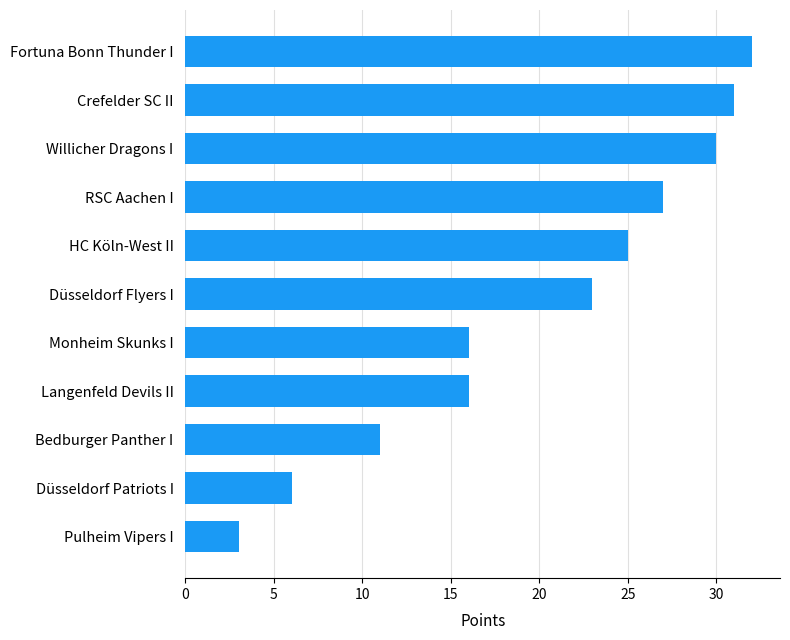

What is the approximate value at Langenfeld Devils II?

16